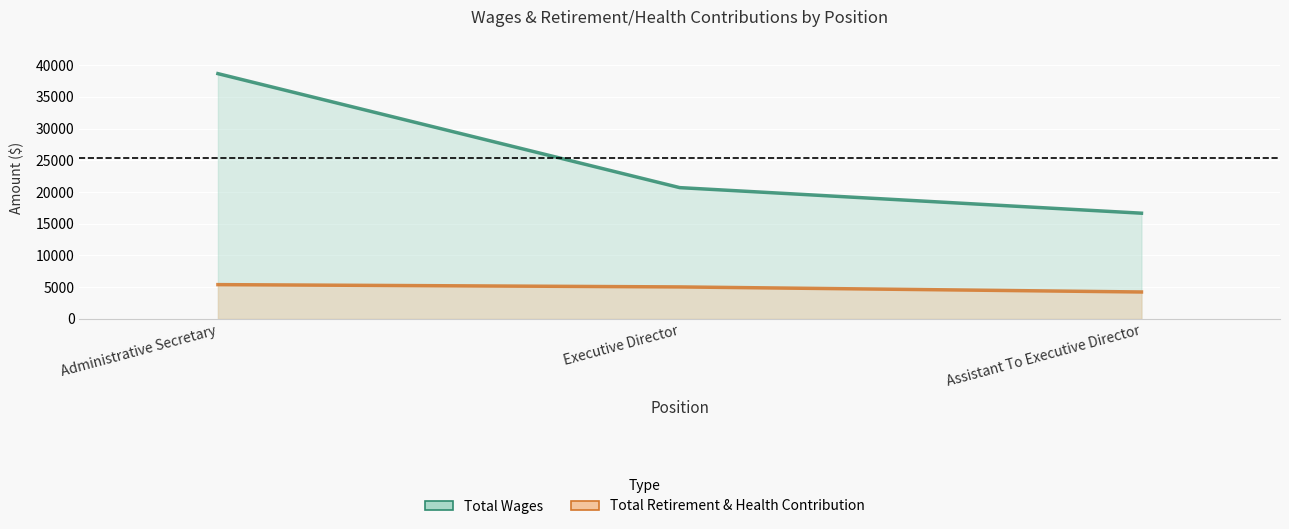

Which series has the largest total across all categories?

Total Wages